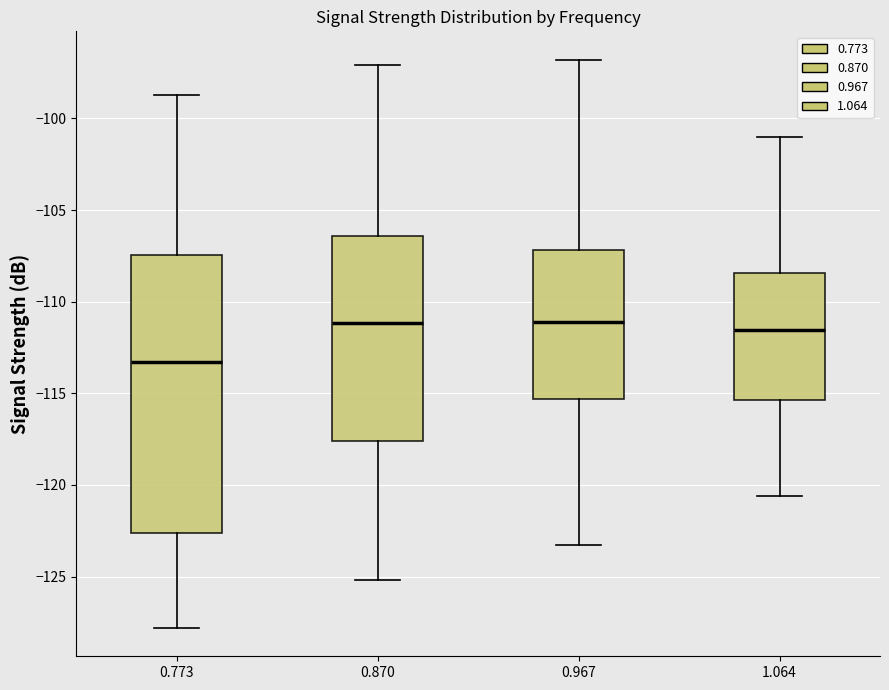

Where is the lower edge of the box at x = 0.773 on the y-axis? The values are not printed on the chart, so give them approximately, as read against the axis.

-122.5